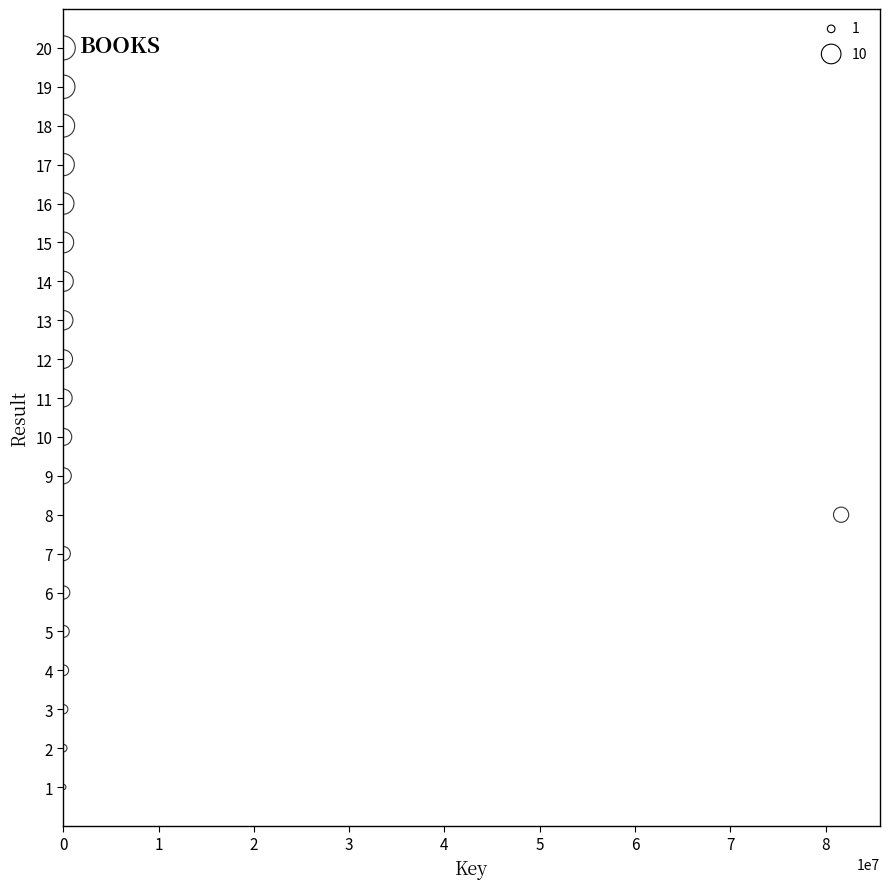

What is the range of X values (max minus min)?

81629682